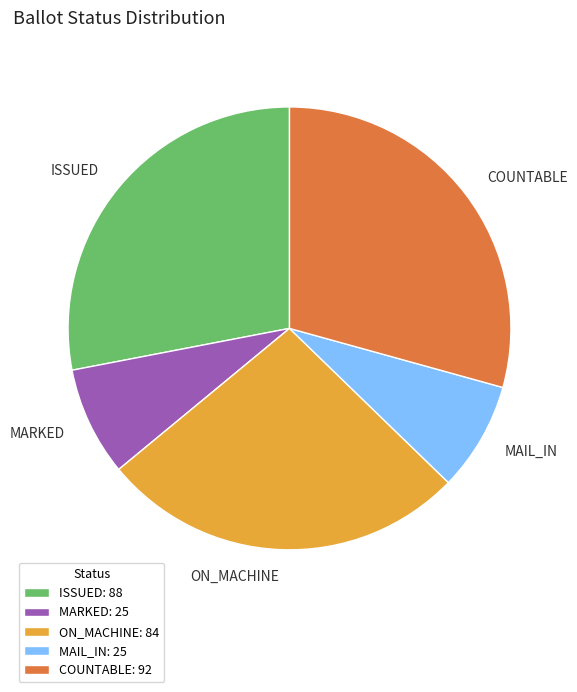

Which has a higher value, MAIL_IN or COUNTABLE?

COUNTABLE